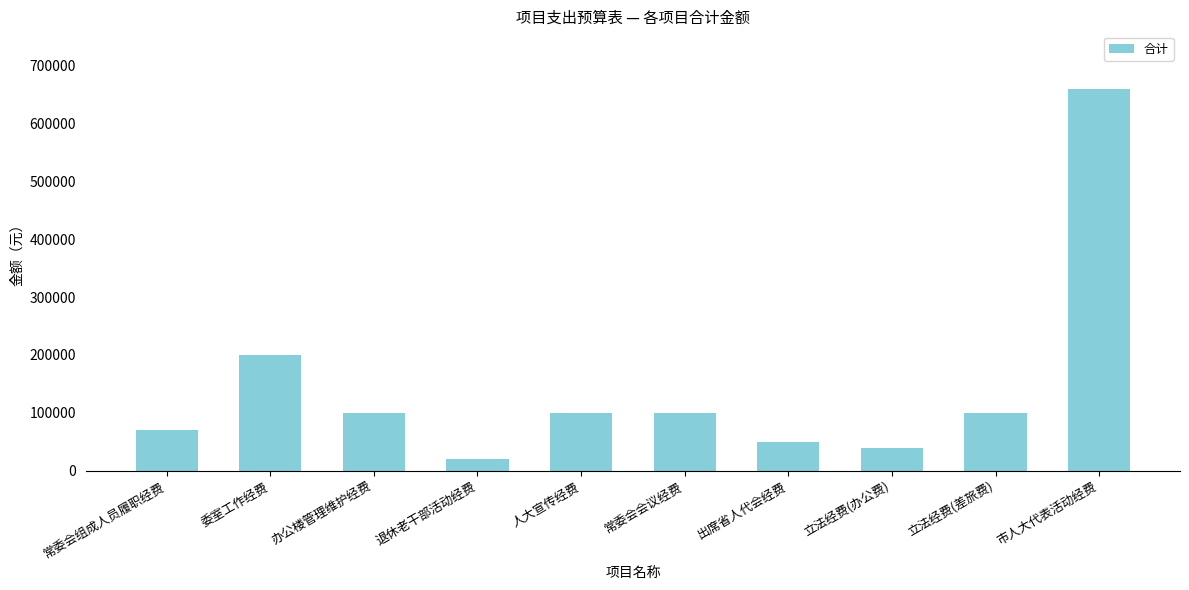

Where does the data first go above 100000?

委室工作经费